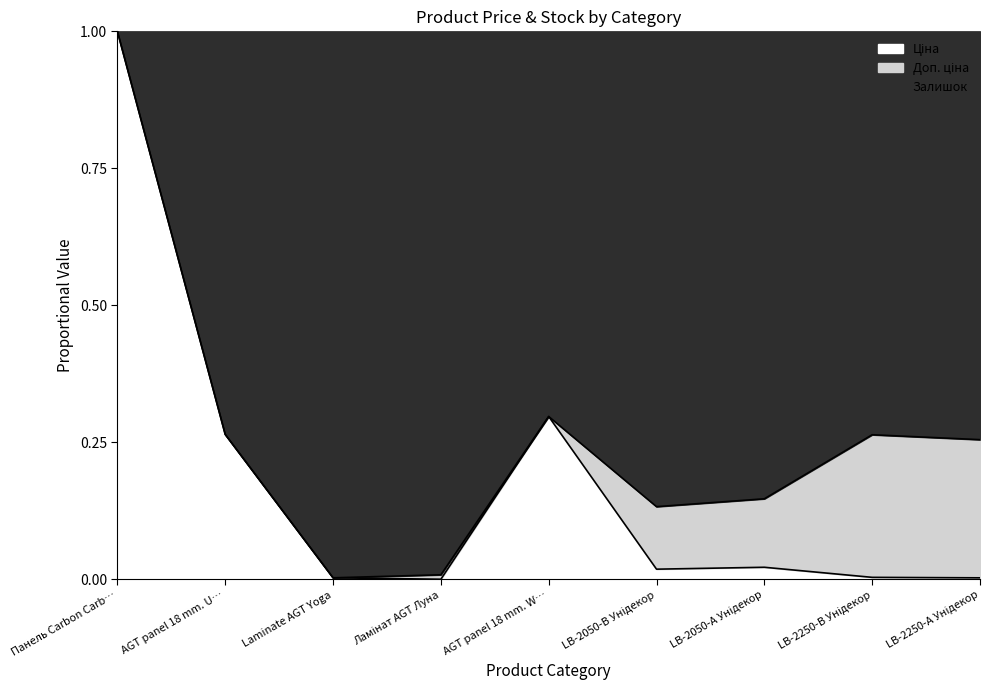

Between LB-2250-В Унідекор and LB-2050-В Унідекор, which is larger?

LB-2050-В Унідекор